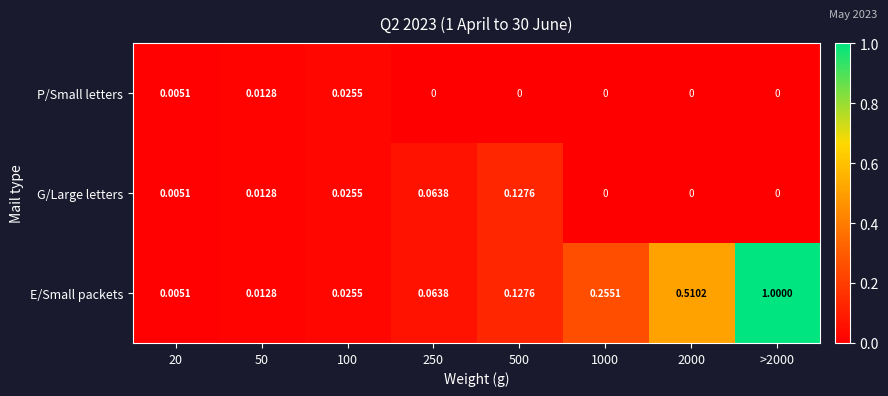

How many series are shown in this chart?

3